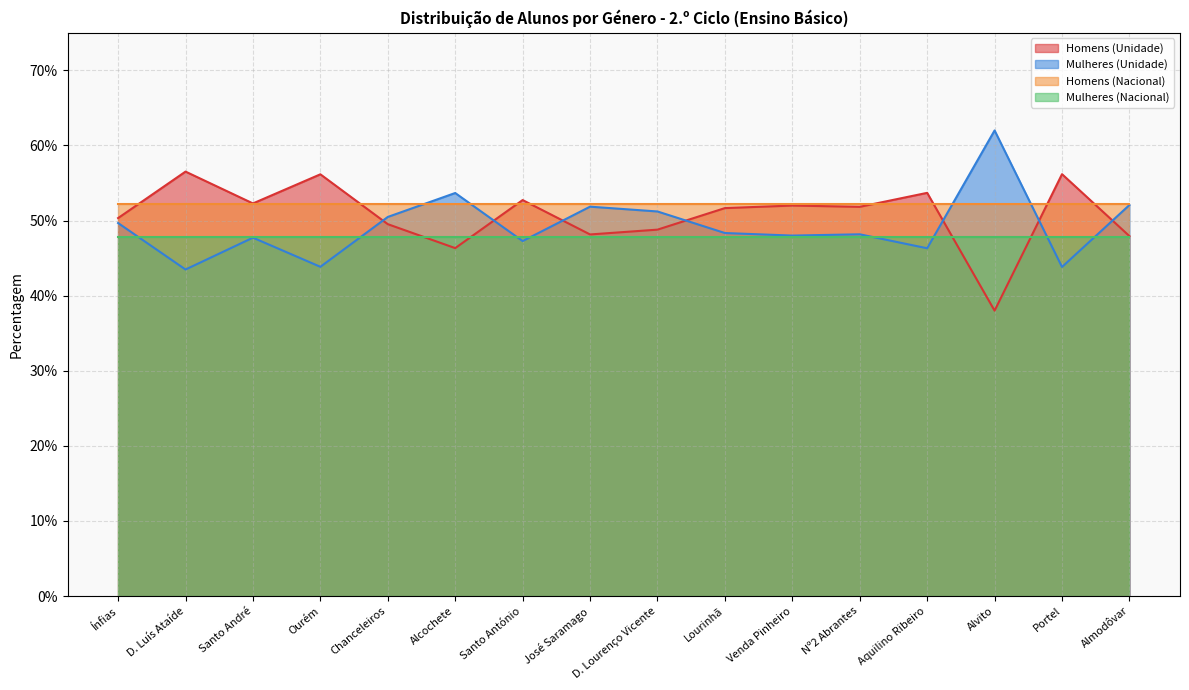

Rank the categories by Homens (Unidade) value from lowest to highest.

Alvito, Alcochete, Almodôvar, José Saramago, D. Lourenço Vicente, Chanceleiros, Ínfias, Lourinhã, Nº2 Abrantes, Venda Pinheiro, Santo André, Santo António, Aquilino Ribeiro, Ourém, Portel, D. Luís Ataíde